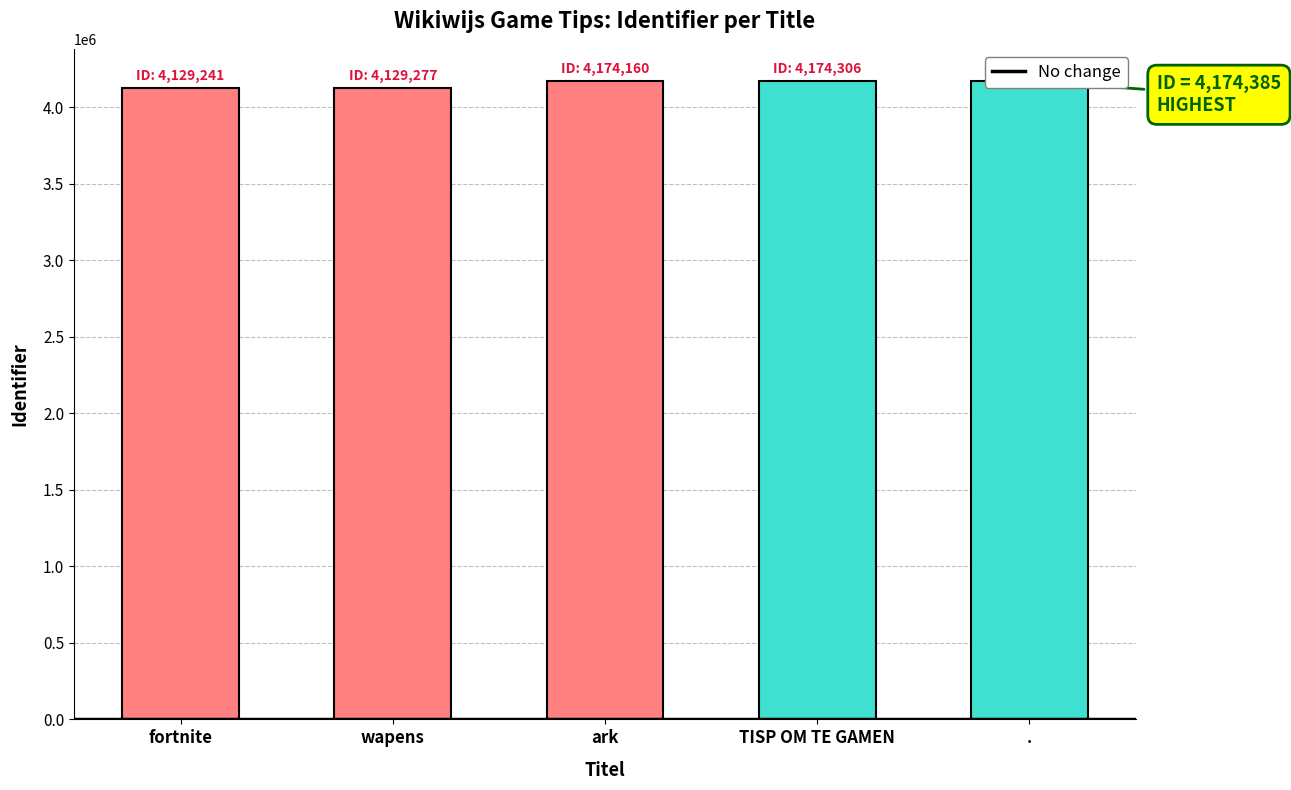

List the labels in order of value, smallest first.

fortnite, wapens, ark, TISP OM TE GAMEN, .